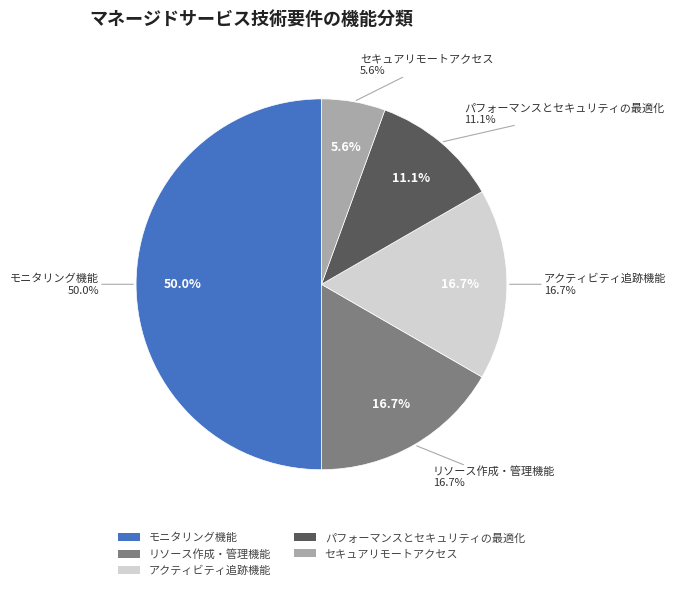

Which has a higher value, セキュアリモートアクセス or リソース作成・管理機能?

リソース作成・管理機能